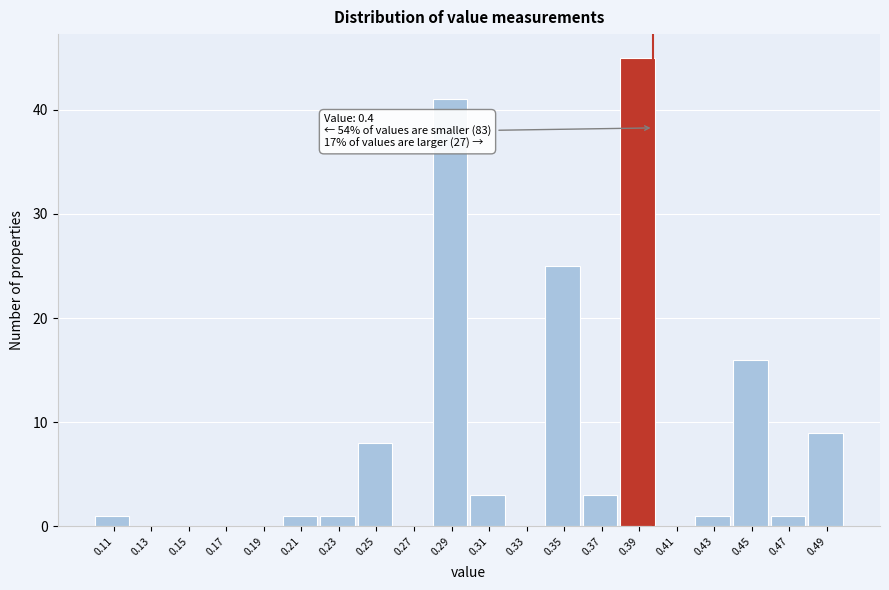

Reading left to right, list all the values displayed in this chart.

0.11=1	0.13=0	0.15=0	0.17=0	0.19=0	0.21=1	0.23=1	0.25=8	0.27=0	0.29=41	0.31=3	0.33=0	0.35=25	0.37=3	0.39=45	0.41=0	0.43=1	0.45=16	0.47=1	0.49=9